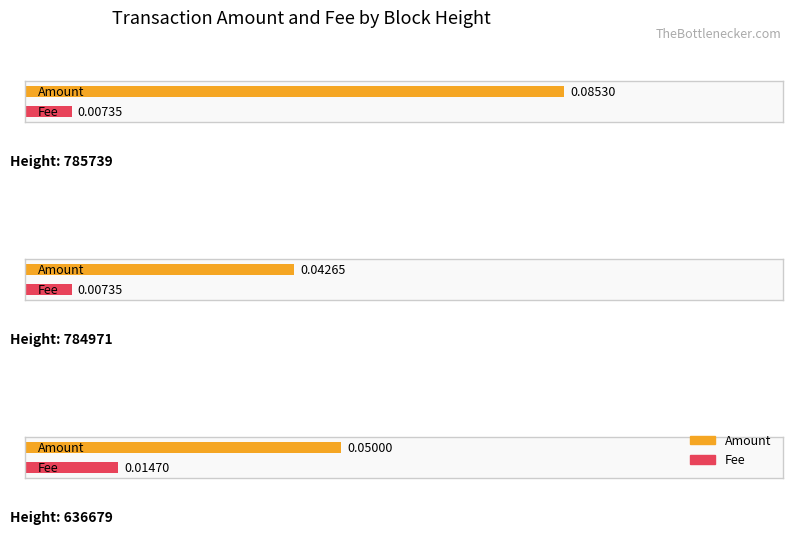

Which series has the largest total across all categories?

Amount